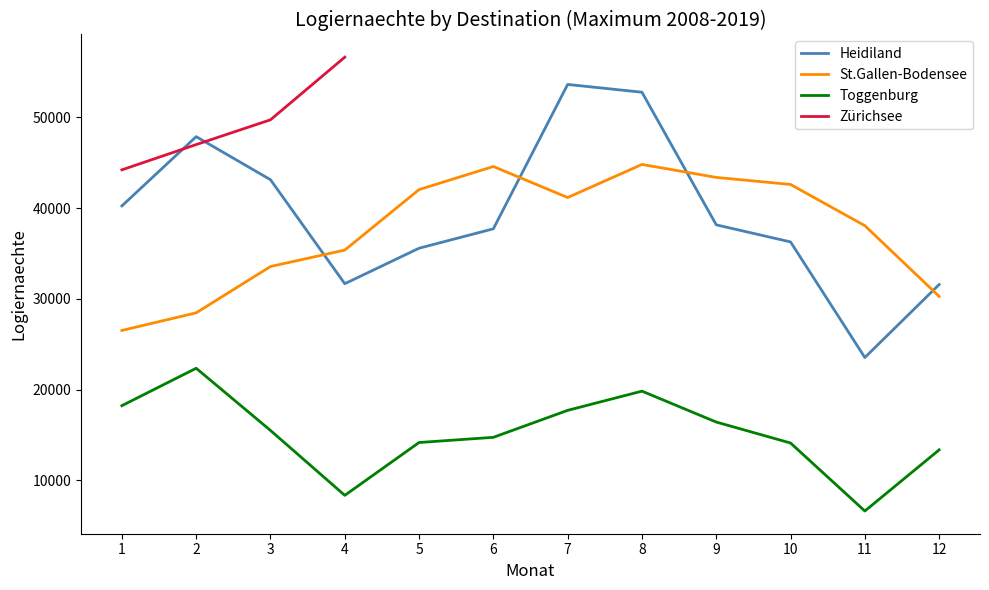

The Toggenburg series shows 18233 at 1. True or false?

True